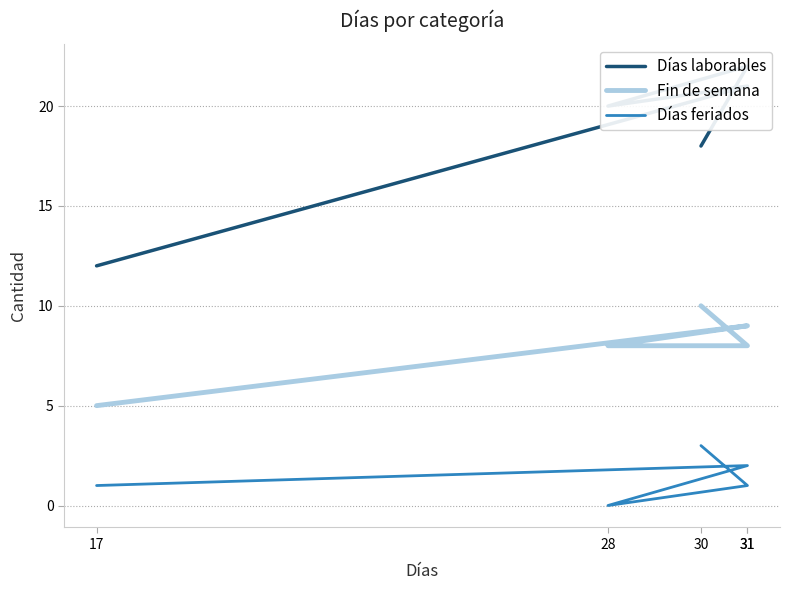

What is the label of the 4th point from the left?

31